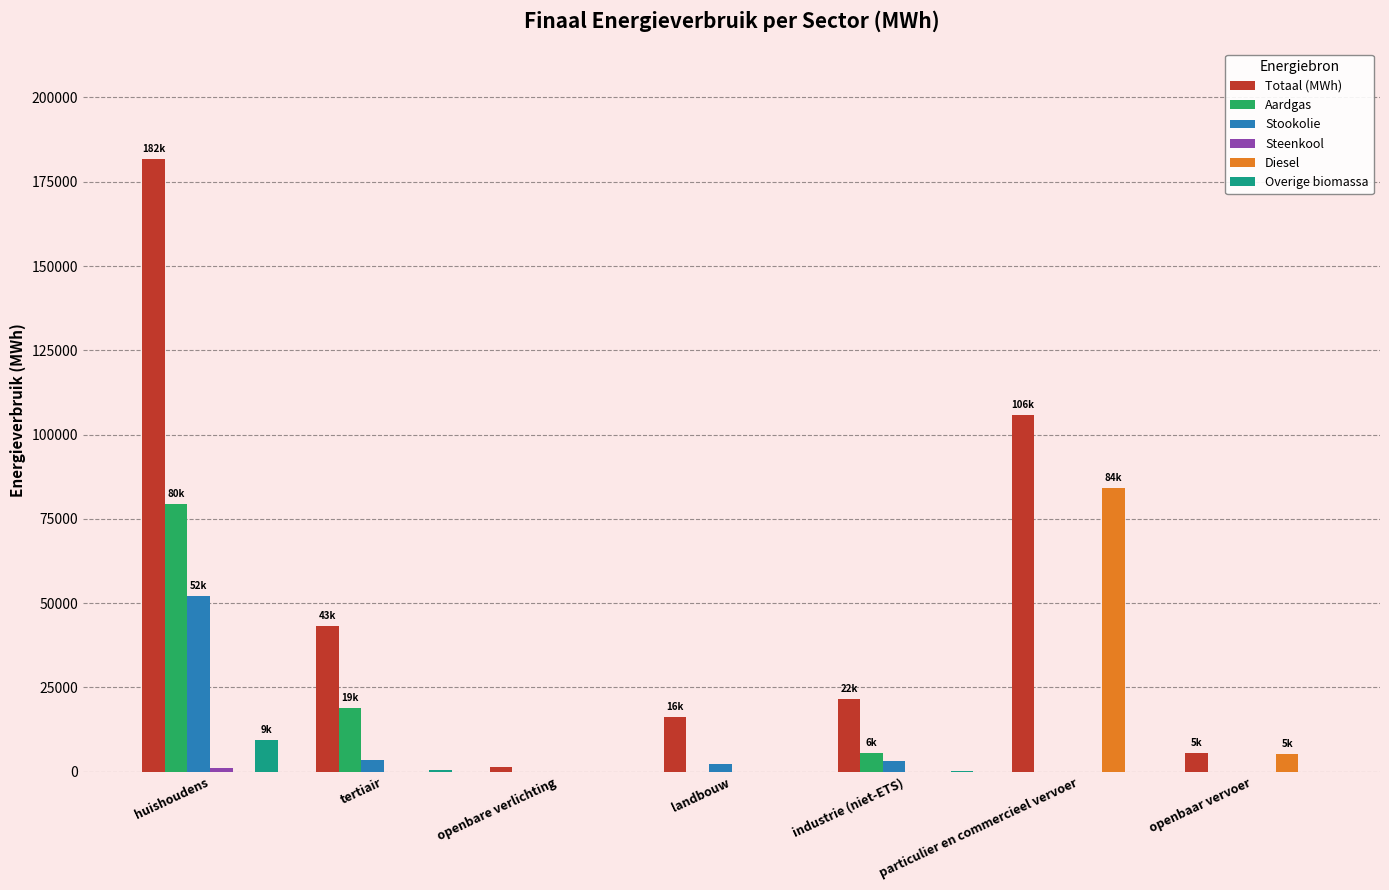

Is it true that Diesel equals 5249.8 at openbaar vervoer?

True